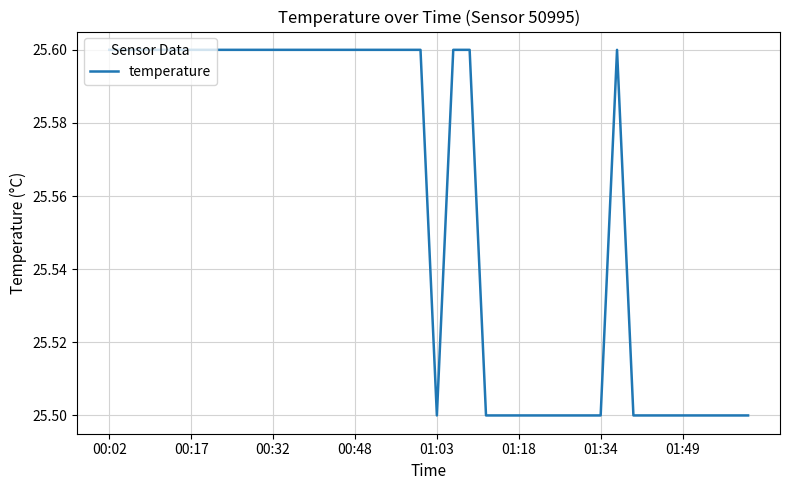

How many values are between 25 and 26?

40